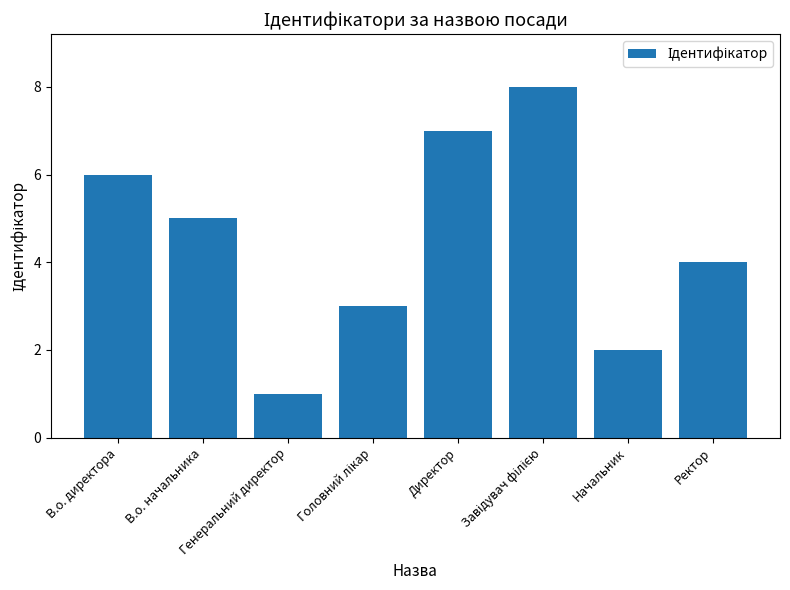

Which has a higher value, Начальник or В.о. директора?

В.о. директора